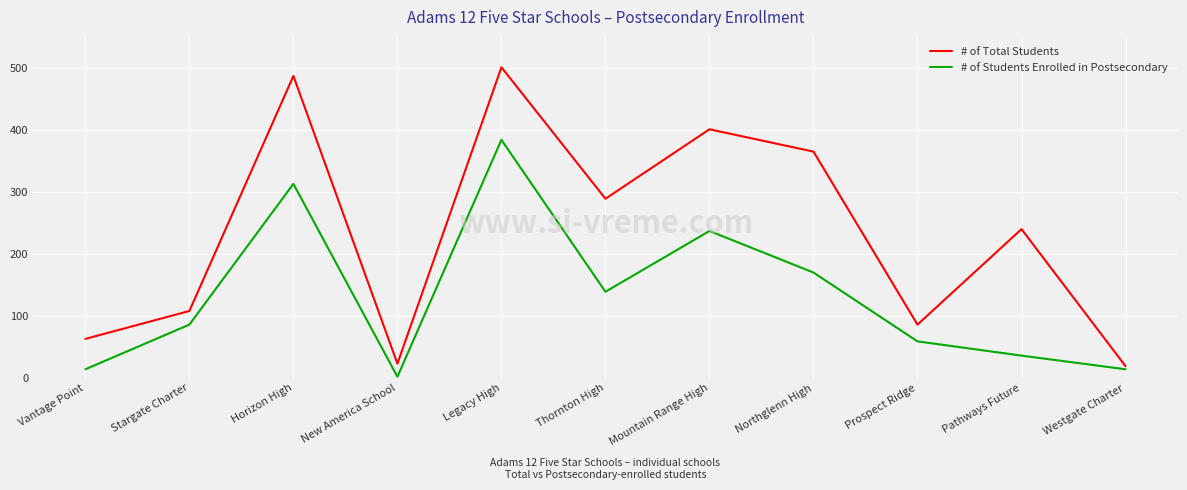

What is the maximum value shown in the chart?

501